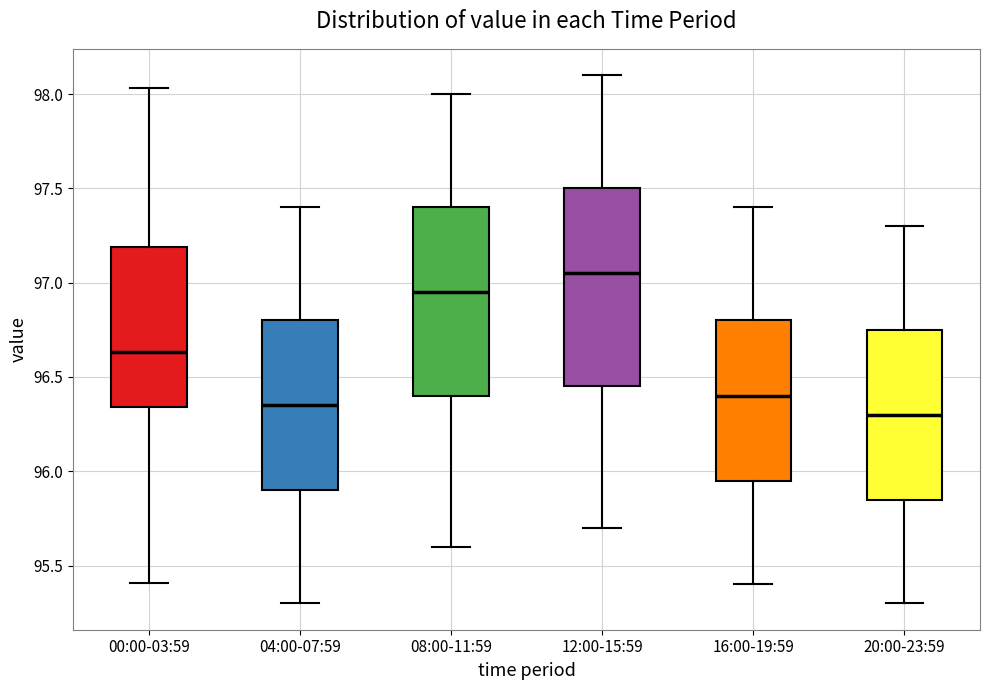

Reading left to right, transcribe this box plot: for each box, give where its median line is, the range the box spans, and where its two whiskers end, as read against the y-axis. The values are not printed on the chart, so give them approximately, as read against the axis.

00:00-03:59: median 96.65, box 96.35 to 97.20, whiskers 95.40 to 98.05
04:00-07:59: median 96.35, box 95.90 to 96.80, whiskers 95.30 to 97.40
08:00-11:59: median 96.95, box 96.40 to 97.40, whiskers 95.60 to 98.00
12:00-15:59: median 97.05, box 96.45 to 97.50, whiskers 95.70 to 98.10
16:00-19:59: median 96.40, box 95.95 to 96.80, whiskers 95.40 to 97.40
20:00-23:59: median 96.30, box 95.85 to 96.75, whiskers 95.30 to 97.30